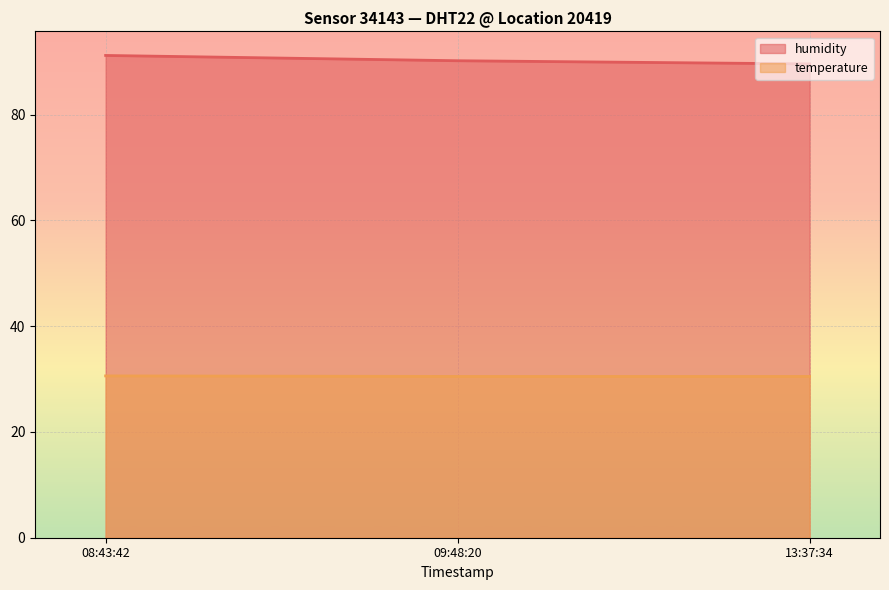

What is the total value across all series at 08:43:42?

121.8